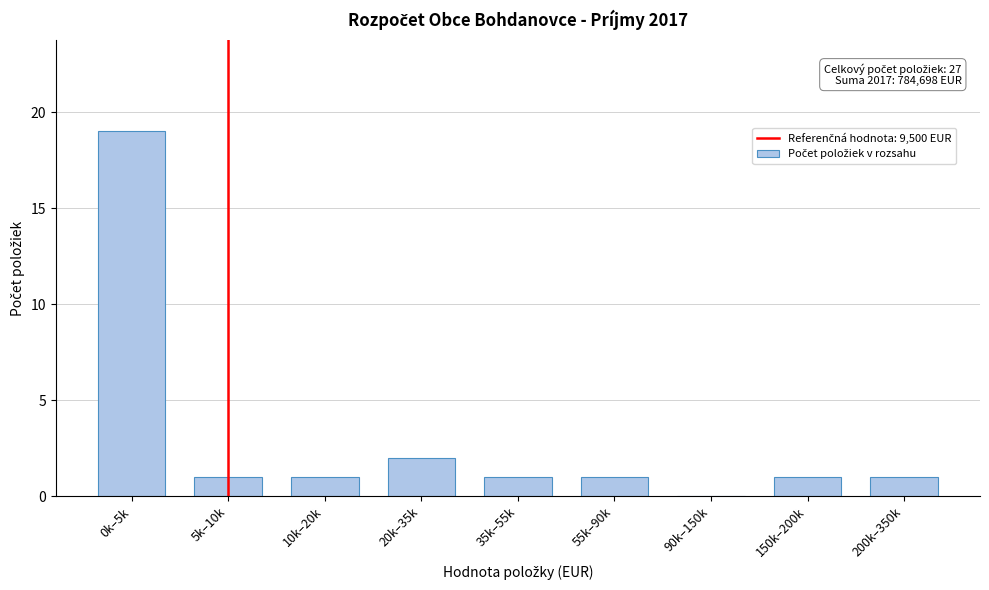

Reading left to right, list all the values displayed in this chart.

0k–5k=19	5k–10k=1	10k–20k=1	20k–35k=2	35k–55k=1	55k–90k=1	90k–150k=0	150k–200k=1	200k–350k=1